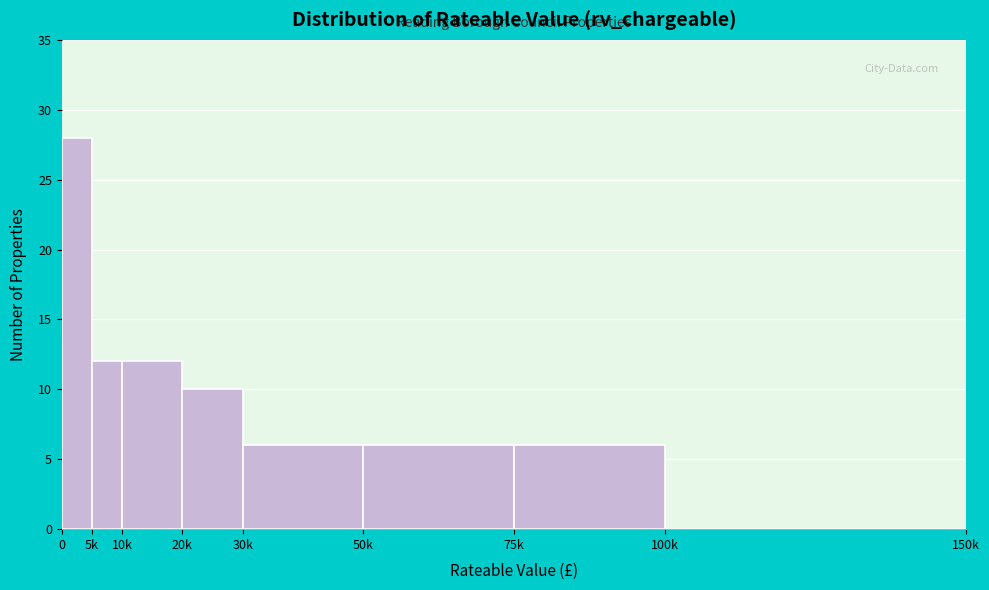

Reading left to right, transcribe all the data shown in this chart.

0=28	5k=12	10k=12	20k=10	30k=6	50k=6	75k=6	100k=0